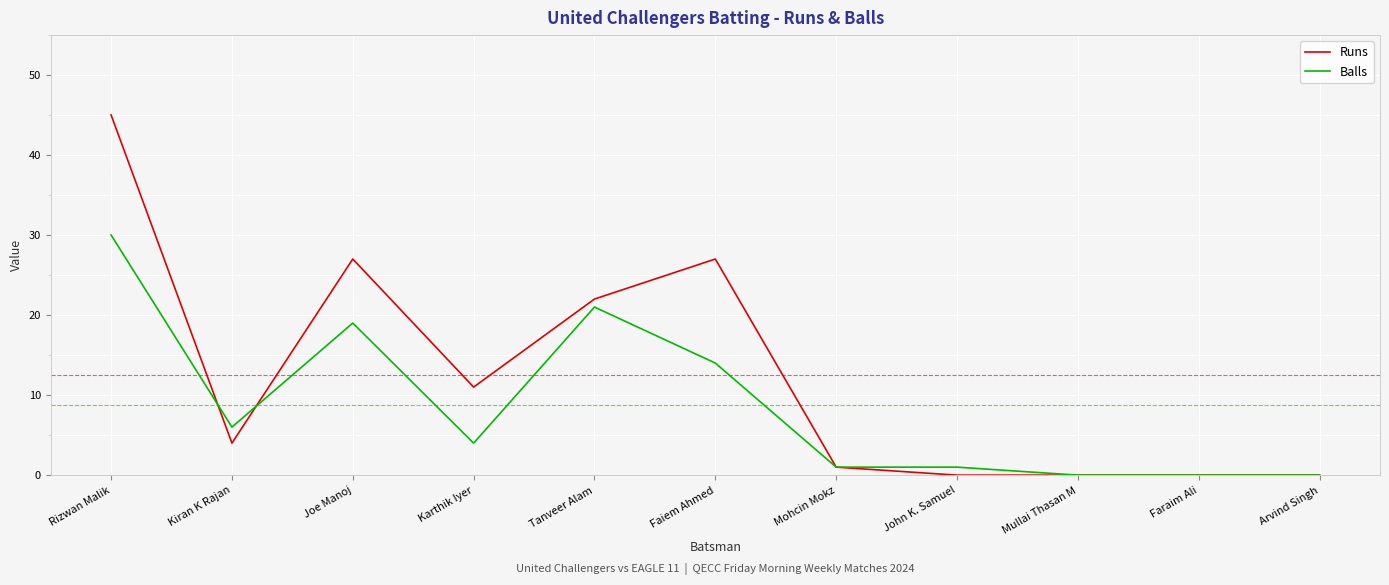

List the series in order of their overall mean, highest first.

Runs, Balls